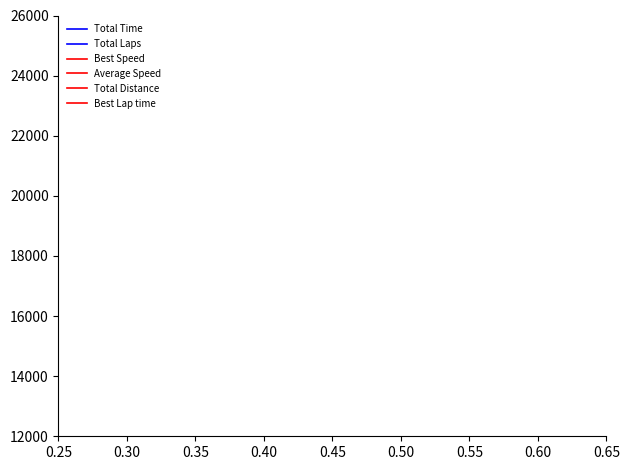

True or false: Best Lap time and Best Speed cross at least once.

False